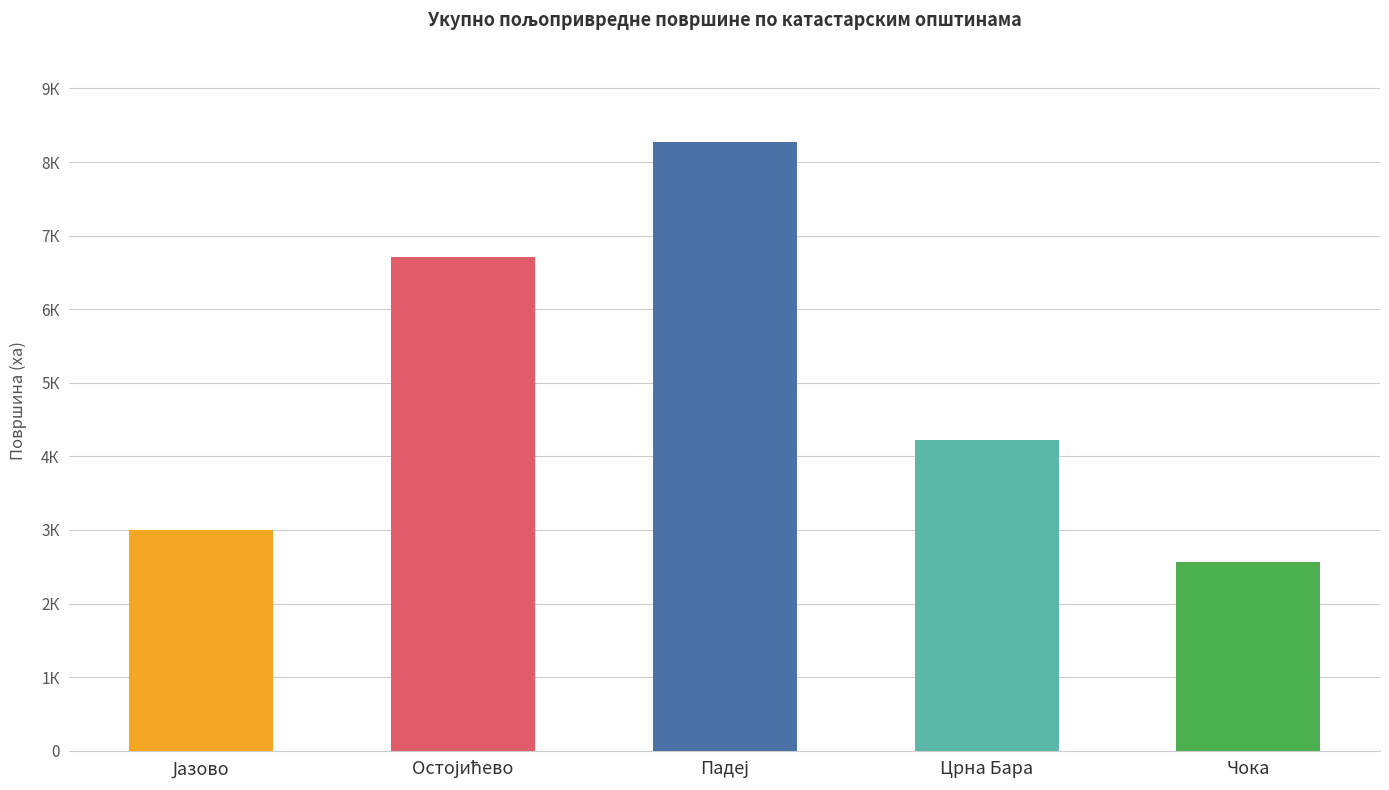

Are the bars horizontal?

No